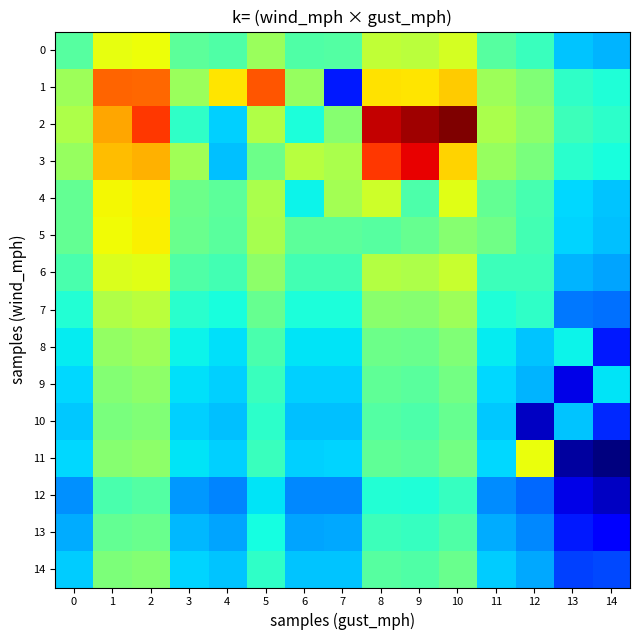

Which series changed the most between 4 and 8?

2